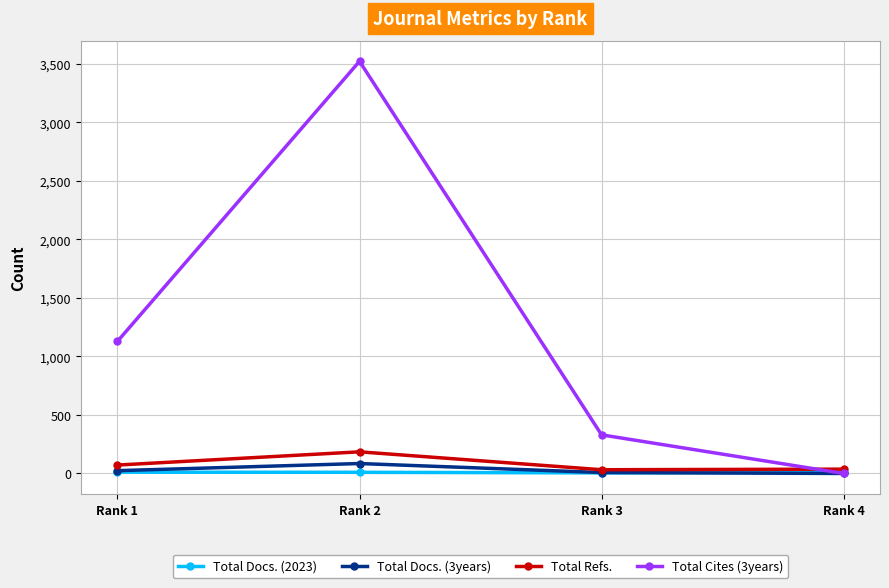

Which series has the largest total across all categories?

Total Cites (3years)